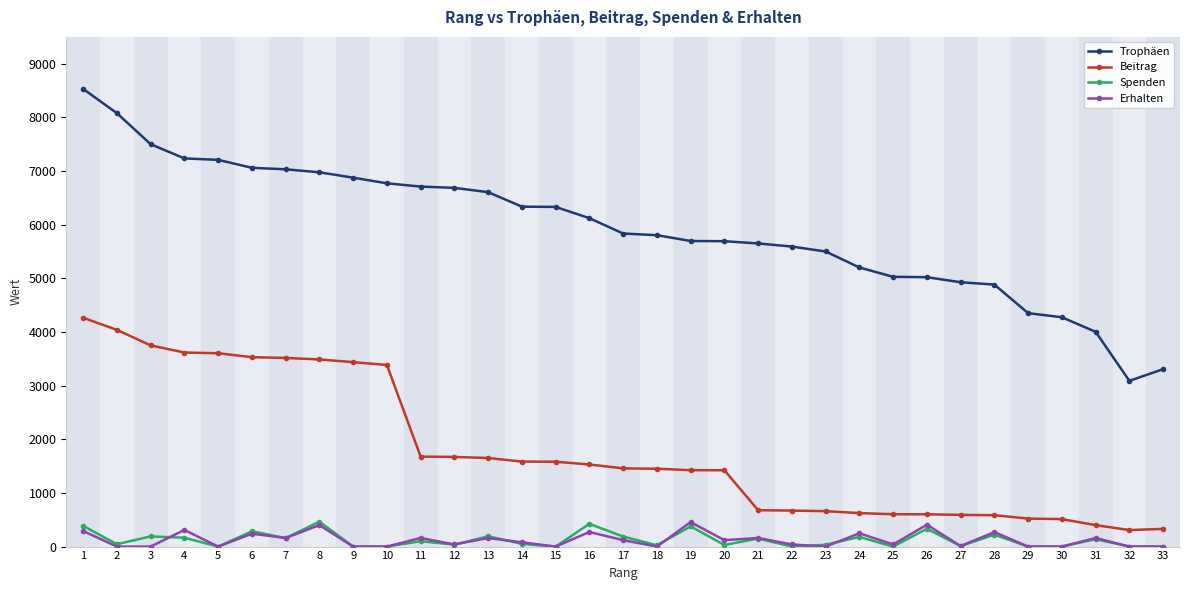

Where does the Spenden series first go above 49?

1